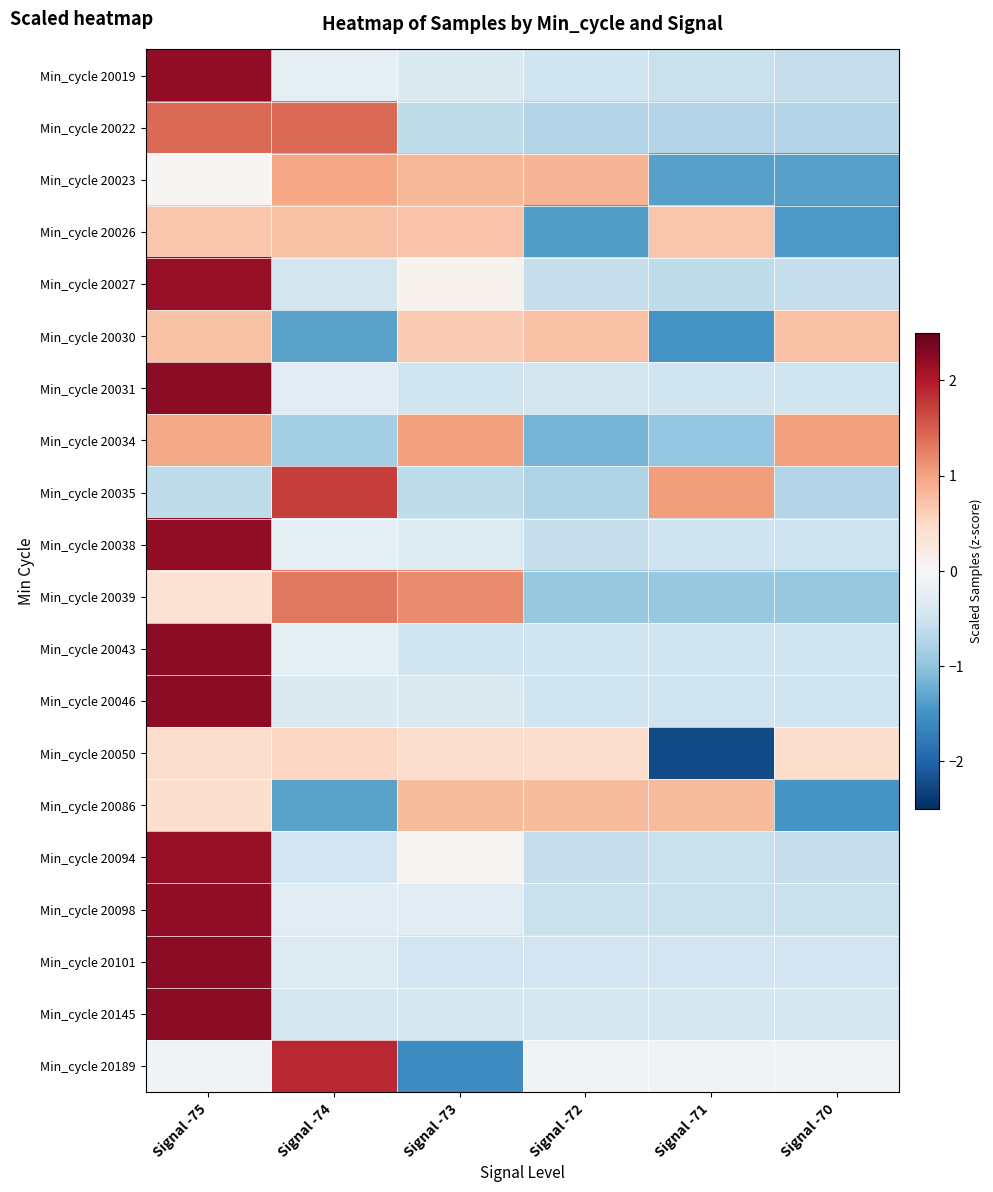

Count the number of data series in this chart.

20